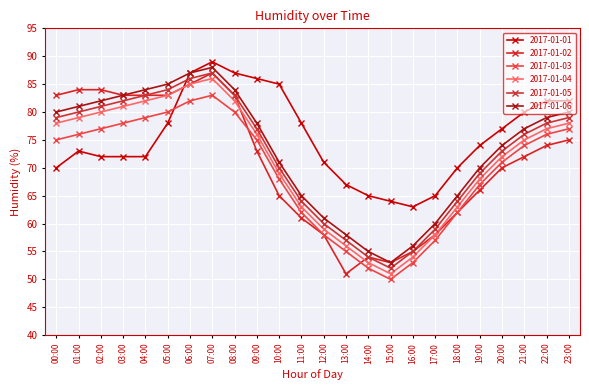

Reading right to left, transcribe all the data shown in this chart.

2017-01-01: 82	82	80	77	74	70	65	63	64	65	67	71	78	85	86	87	89	87	78	72	72	72	73	70
2017-01-02: 75	74	72	70	66	62	58	55	53	54	51	58	61	65	73	83	87	85	83	83	83	84	84	83
2017-01-03: 77	76	74	71	67	62	57	53	50	52	55	58	62	68	75	80	83	82	80	79	78	77	76	75
2017-01-04: 78	77	75	72	68	63	58	54	51	53	56	59	63	69	76	82	86	85	83	82	81	80	79	78
2017-01-05: 79	78	76	73	69	64	59	55	52	54	57	60	64	70	77	83	87	86	84	83	82	81	80	79
2017-01-06: 80	79	77	74	70	65	60	56	53	55	58	61	65	71	78	84	88	87	85	84	83	82	81	80